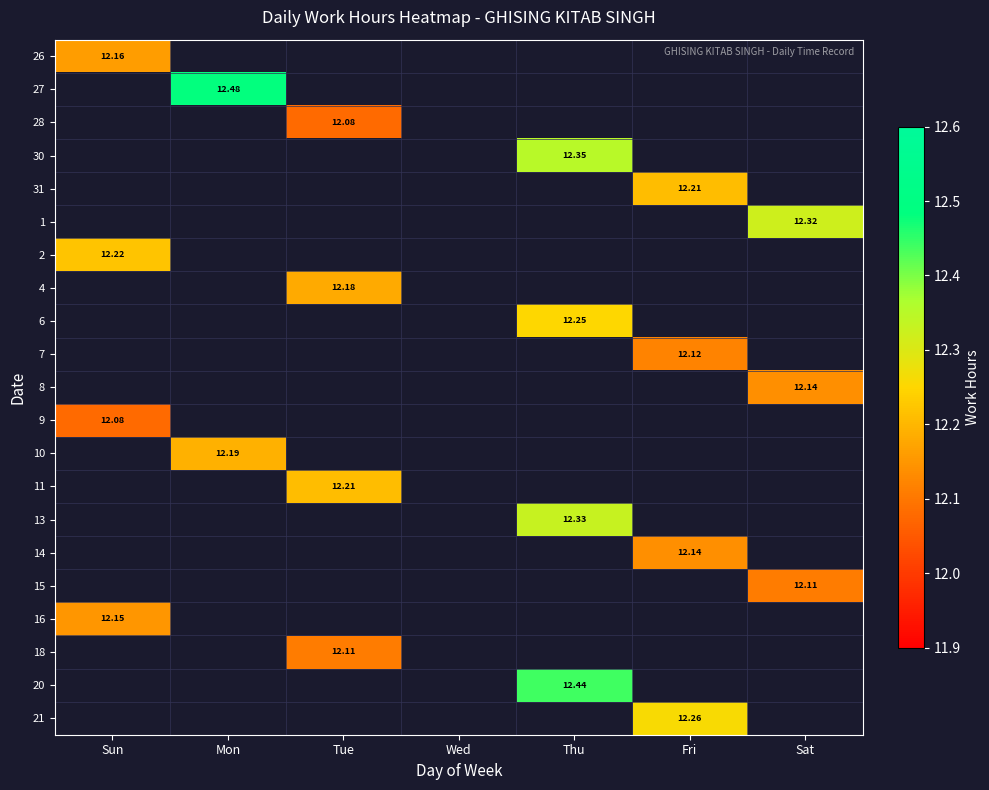

At Wed, list the series in order from smallest to largest.

26, 27, 28, 30, 31, 1, 2, 4, 6, 7, 8, 9, 10, 11, 13, 14, 15, 16, 18, 20, 21